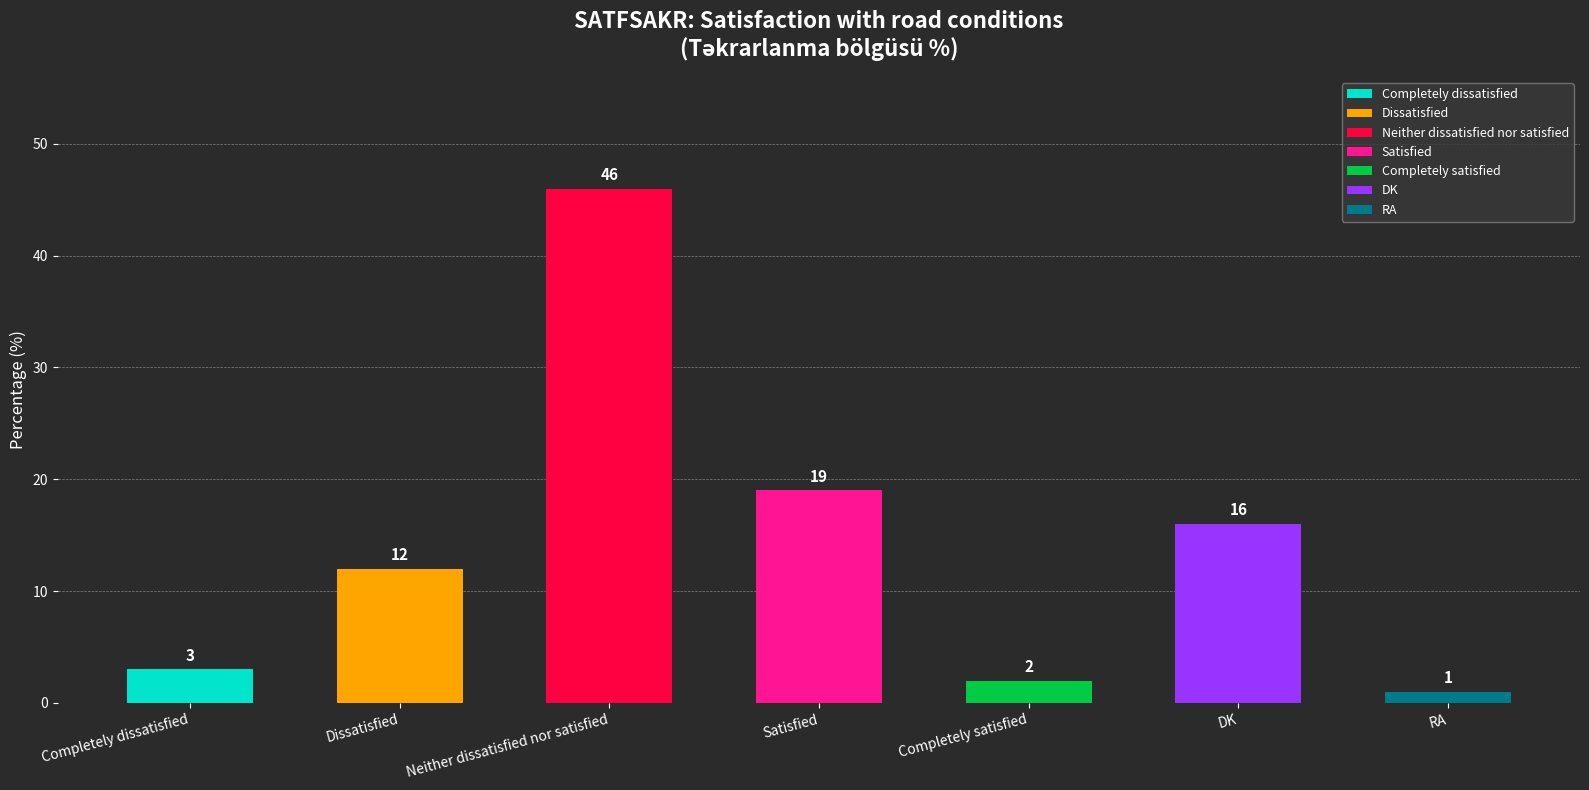

The value at RA is 0. True or false?

False